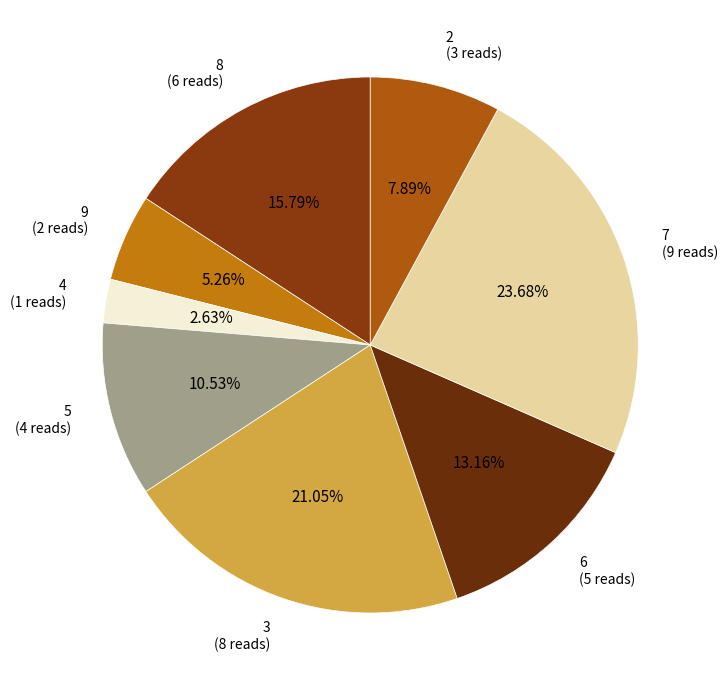

Is there a majority slice in this chart?

No